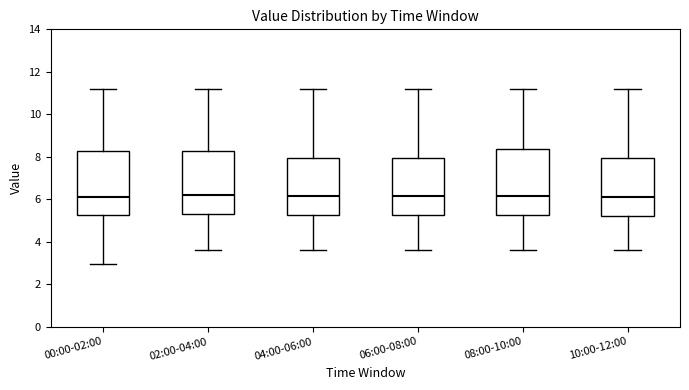

Where does the lower whisker of the box for 02:00-04:00 end on the y-axis? The values are not printed on the chart, so give them approximately, as read against the axis.

3.6